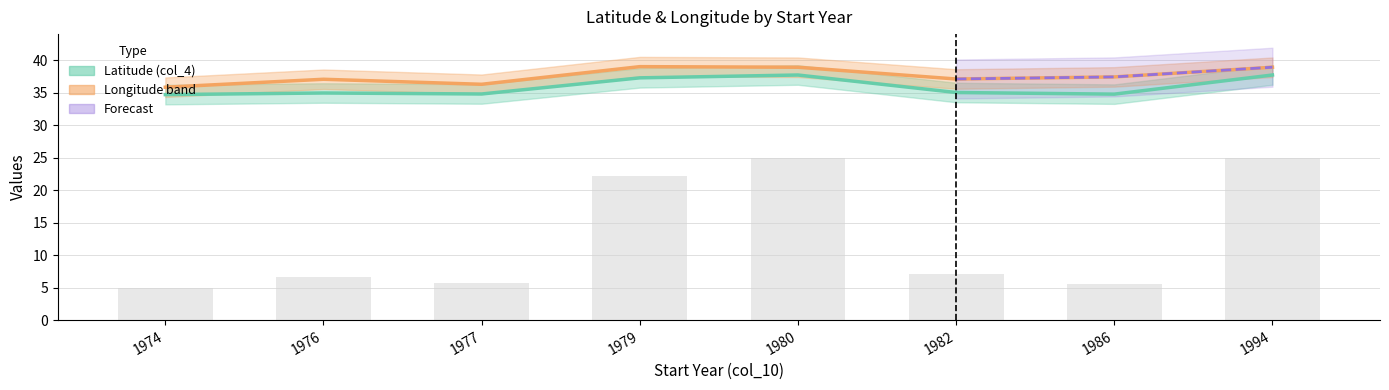

At 1974, list the series in order from largest to smallest.

Longitude (col_5), Latitude (col_4)